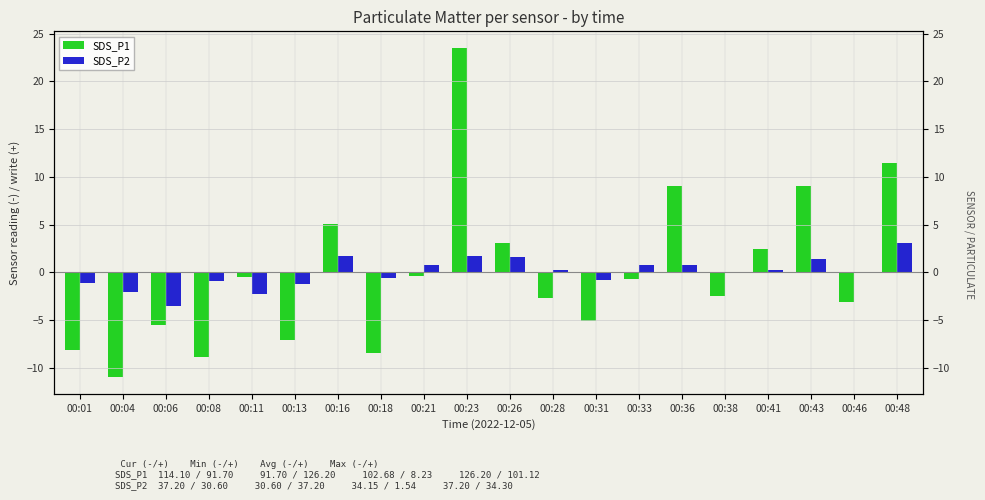

Is the value of SDS_P1 at 00:04 greater than the value of SDS_P2 at 00:36?

No